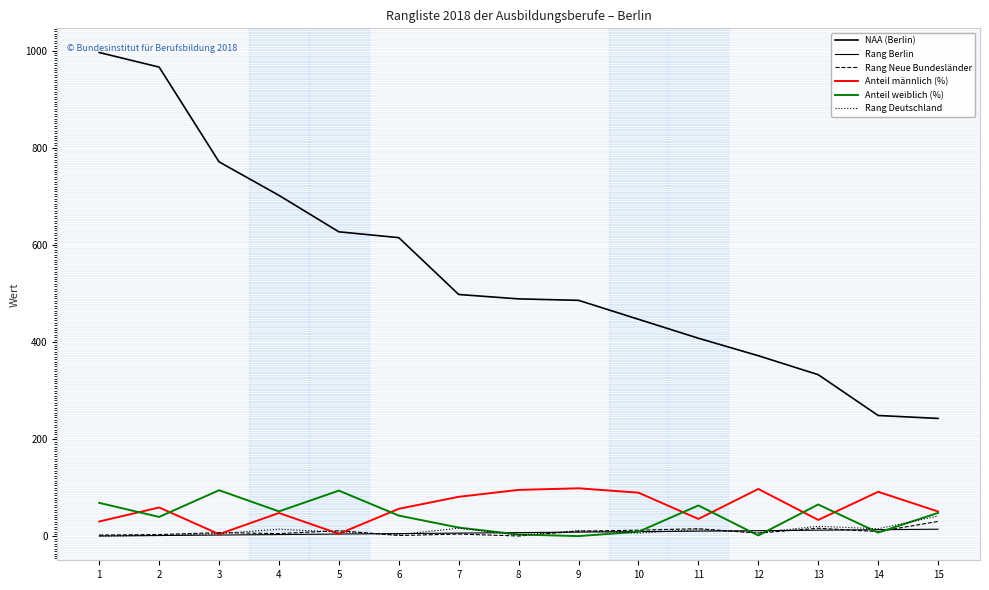

Does the chart have visible grid lines?

Yes